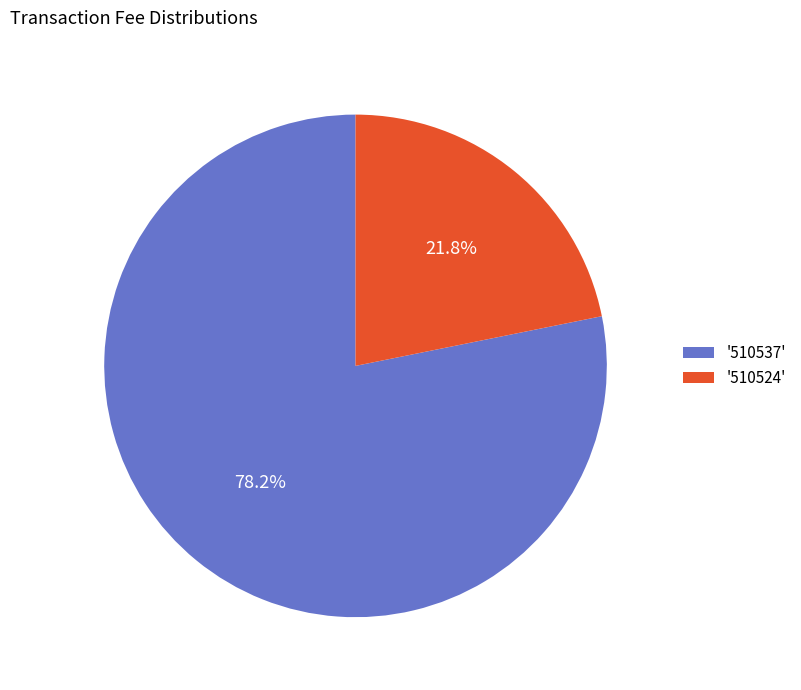

Rank the categories by value from highest to lowest.

'510537', '510524'